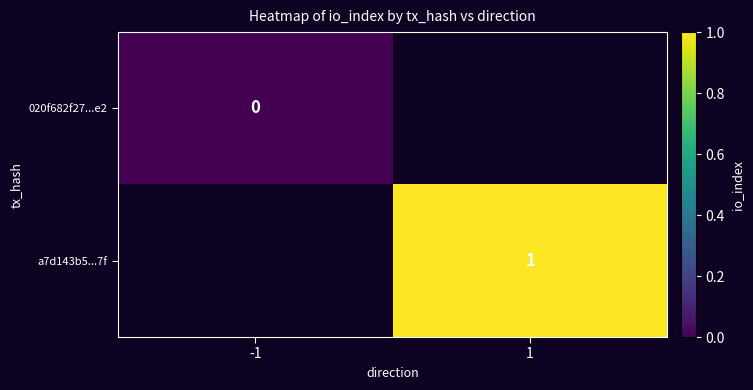

The value of a7d143b5...7f at 1 is 1. True or false?

True